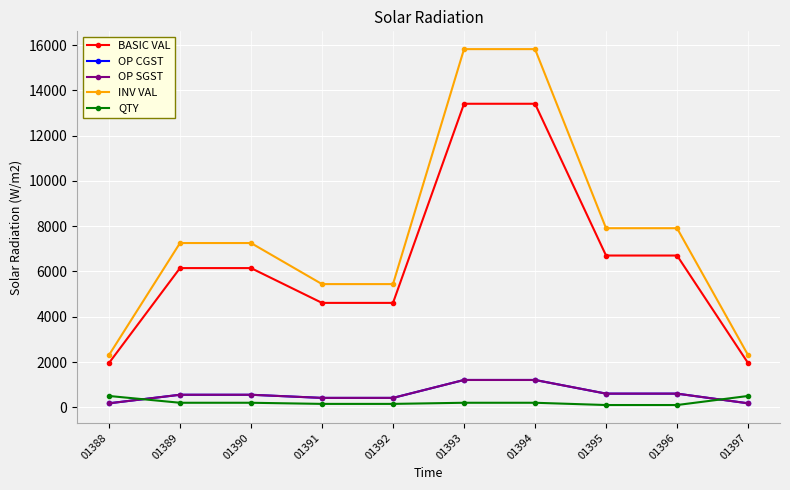

Rank the series at 01394 from highest to lowest value.

INV VAL, BASIC VAL, OP CGST, OP SGST, QTY